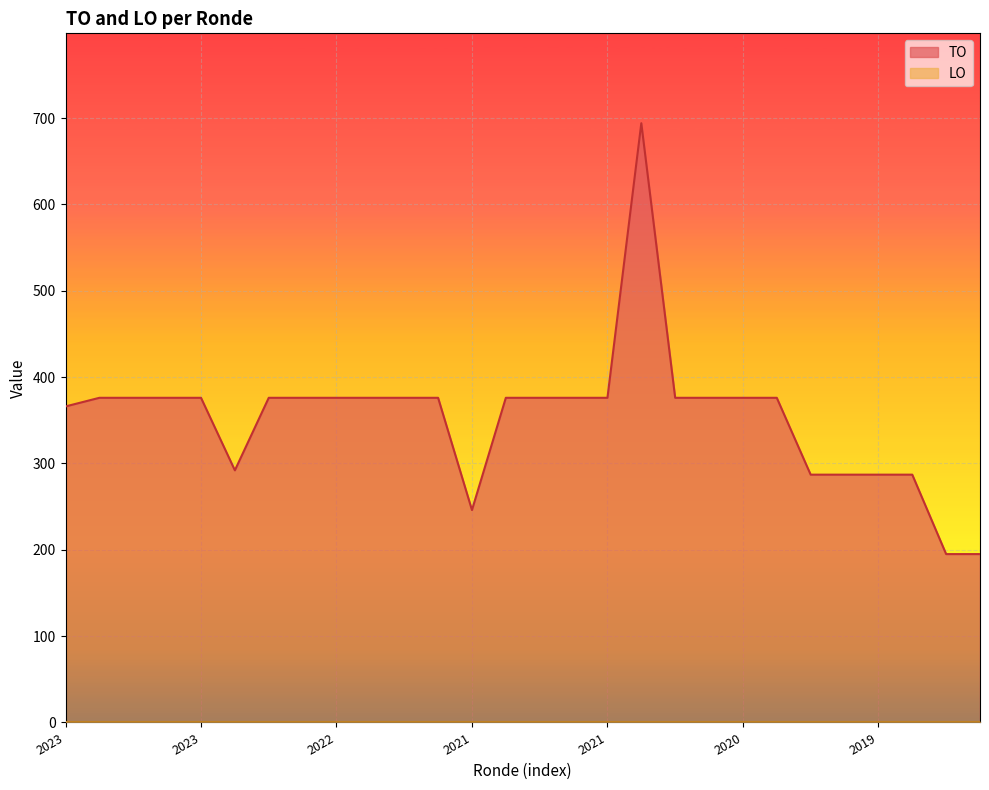

How many points are higher than both their immediate neighbors (excluding endpoints)?

1